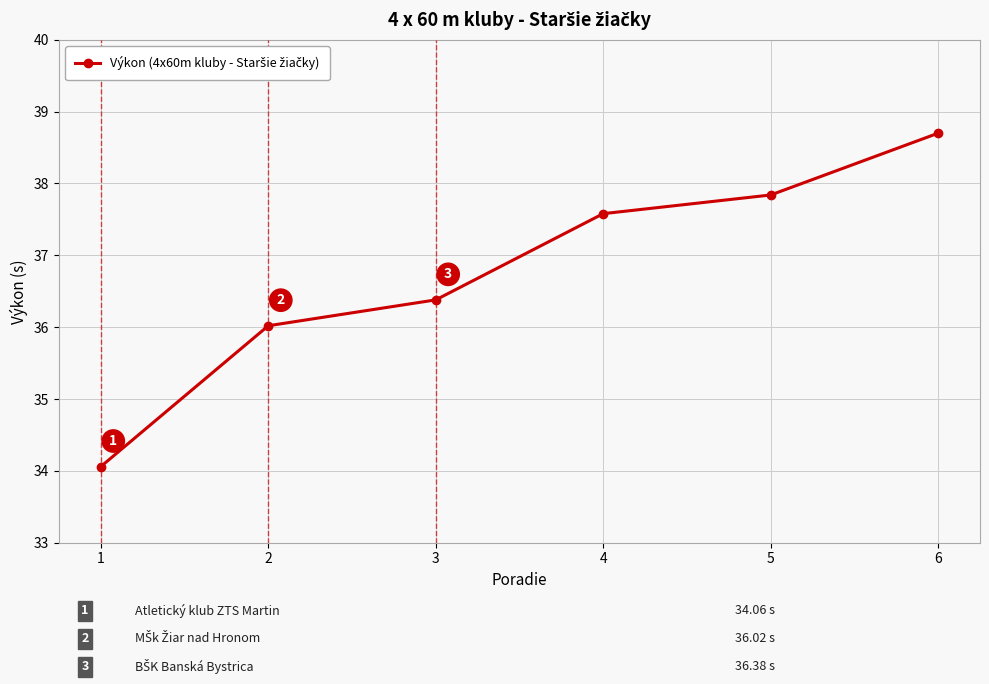

What value does the data have at 1?

34.1